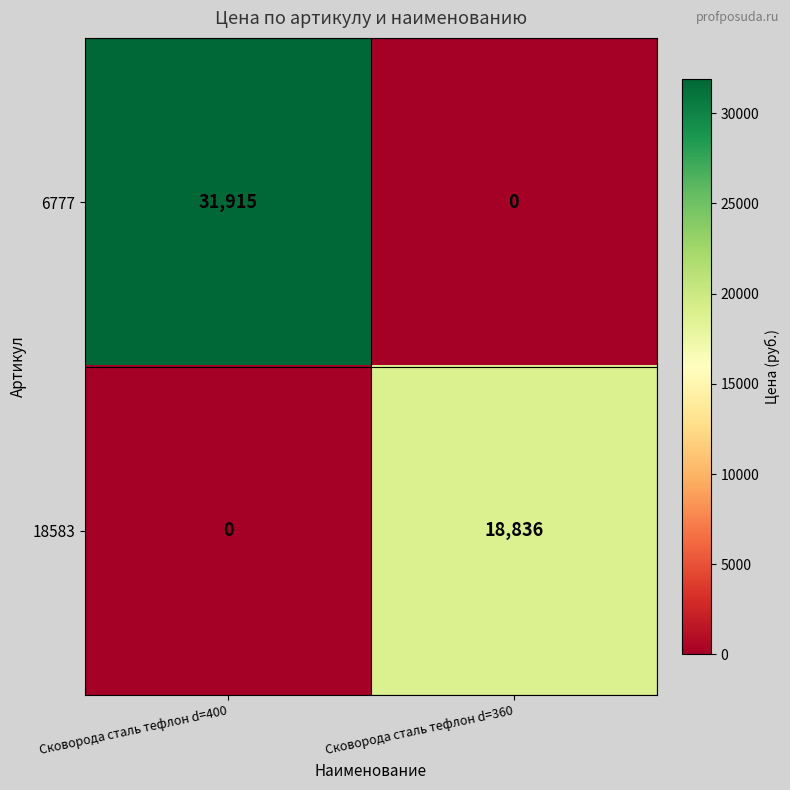

Which series has the largest total across all categories?

6777